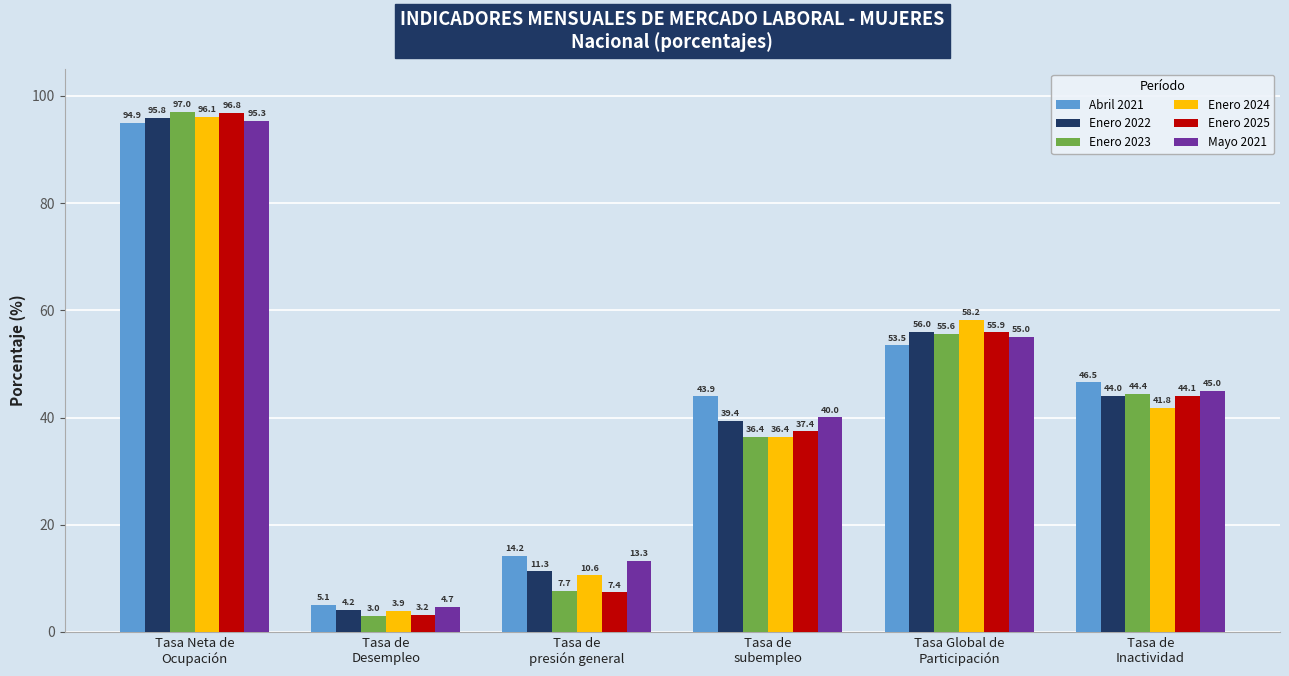

Which series has the widest spread of values?

Enero 2023